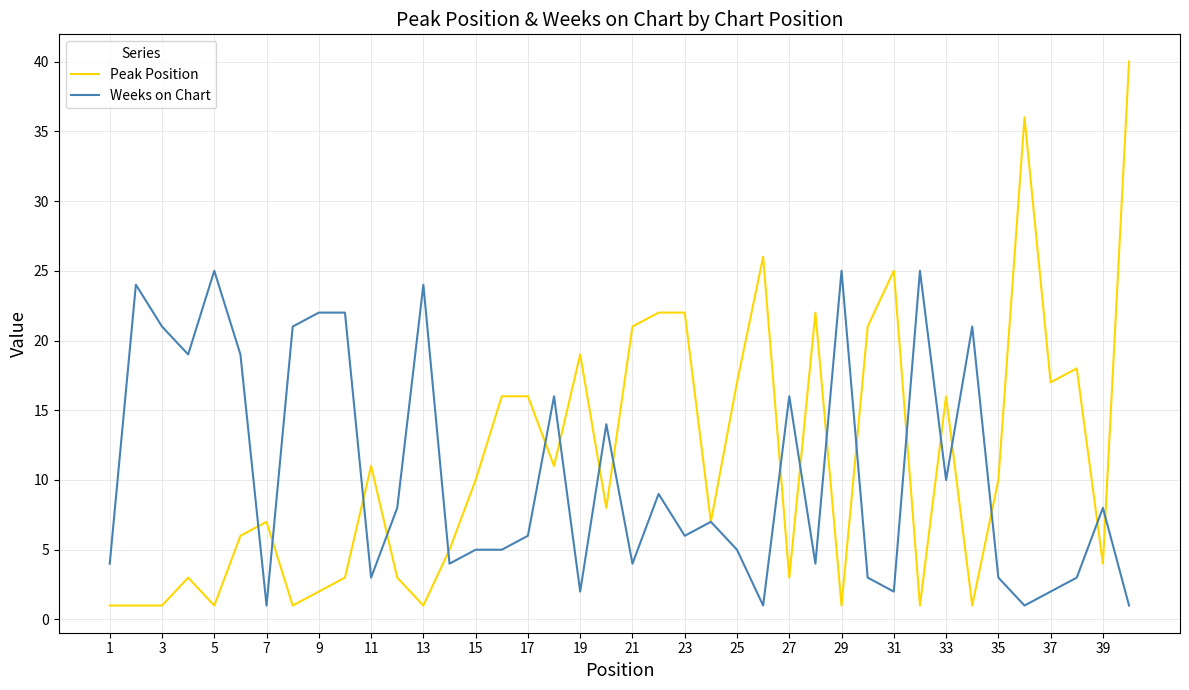

At how many categories does at least one series exceed 28?

2